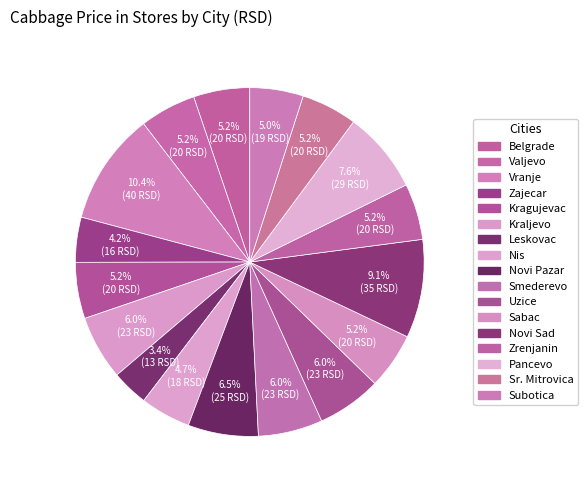

To the nearest percent, what portion does Novi Pazar represent?

7%